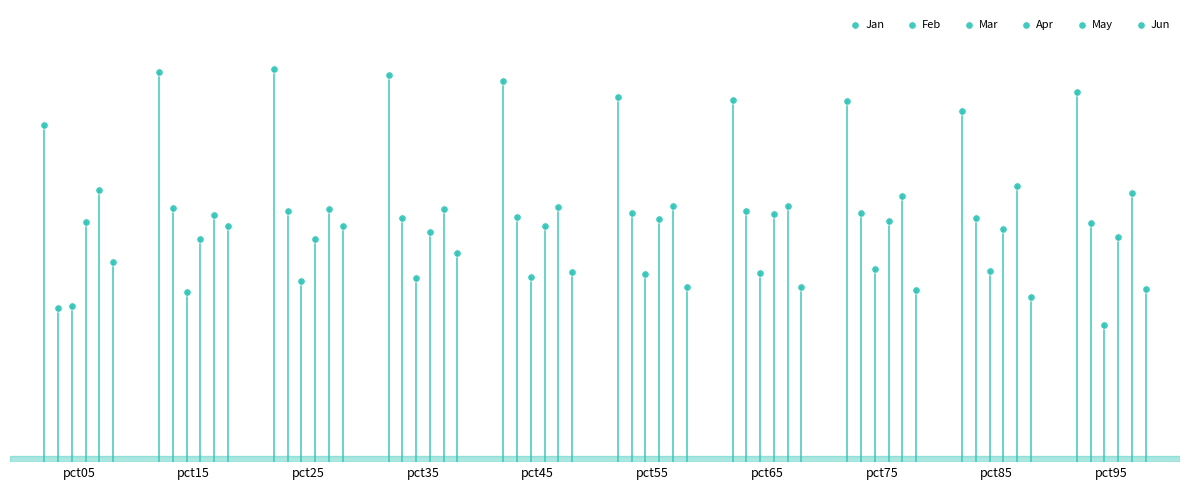

Which series has the widest spread of Y values?

Feb